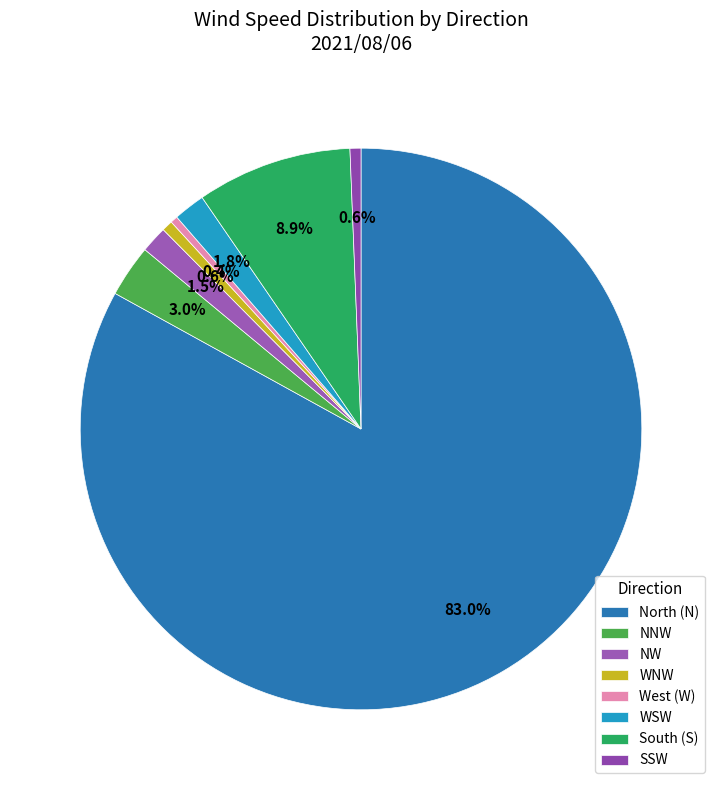

How many slices are in this pie chart?

8